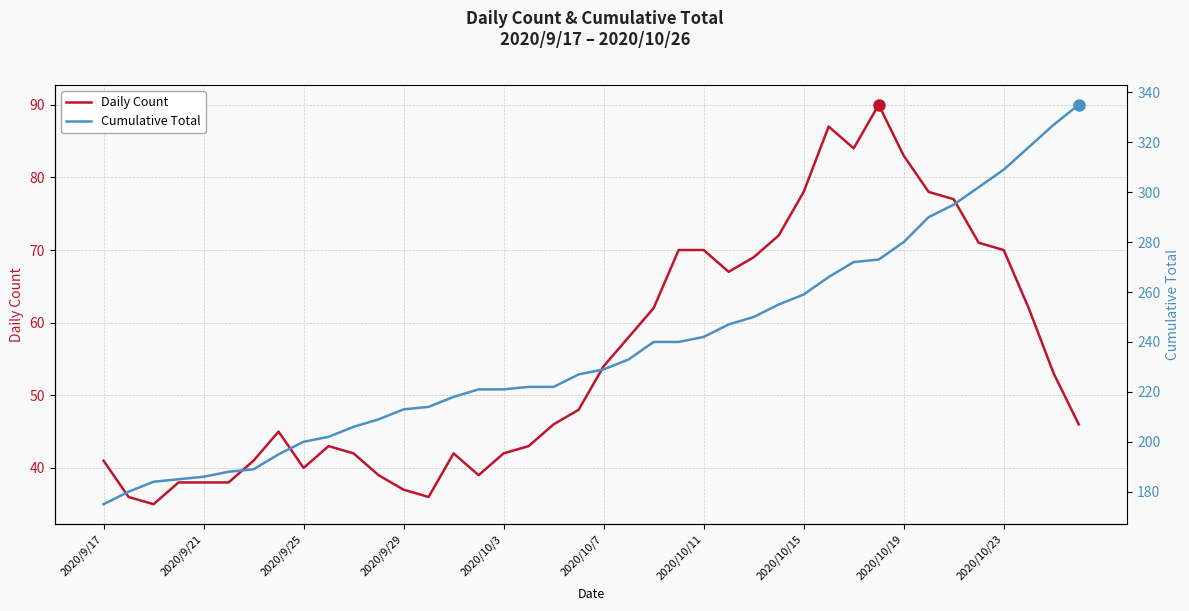

How many interior local valleys does the Daily Count series have?

6